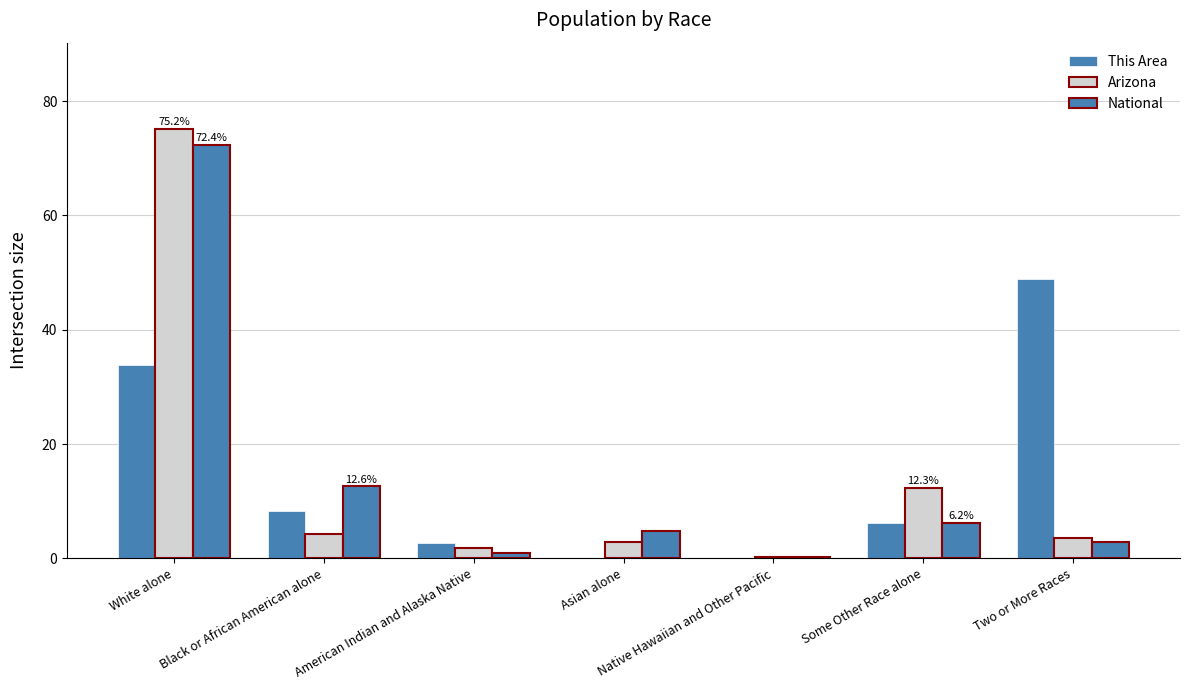

Count the number of data series in this chart.

3